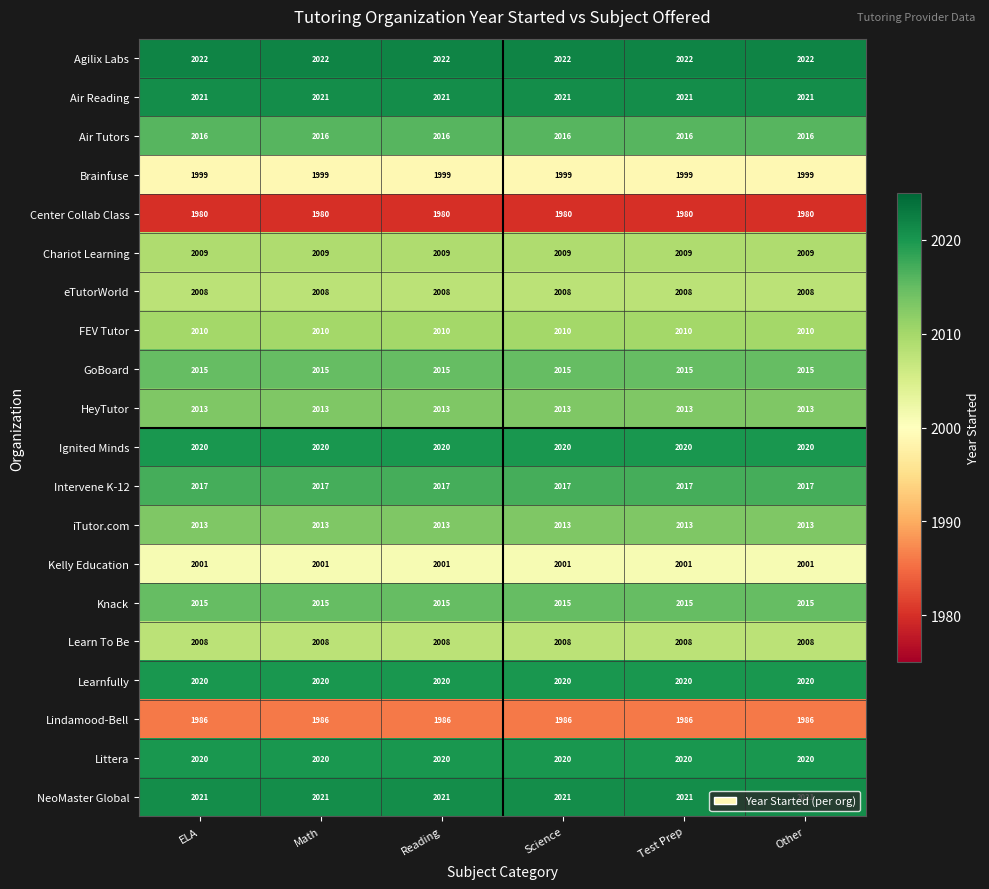

What is the sum of the iTutor.com values at Other and Reading?

4026